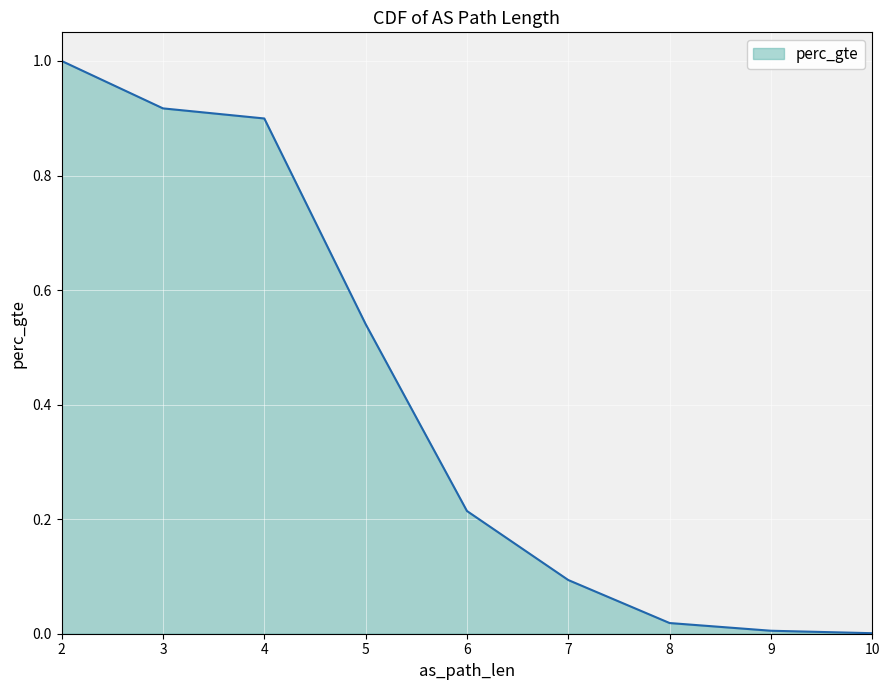

What is the change in value from 4 to 8?

-0.9